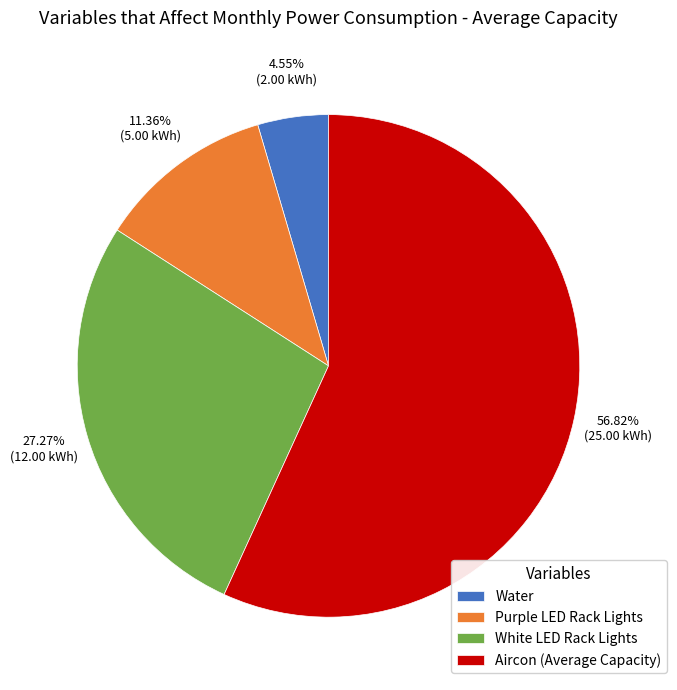

Rank the categories by value from lowest to highest.

Water, Purple LED Rack Lights, White LED Rack Lights, Aircon (Average Capacity)